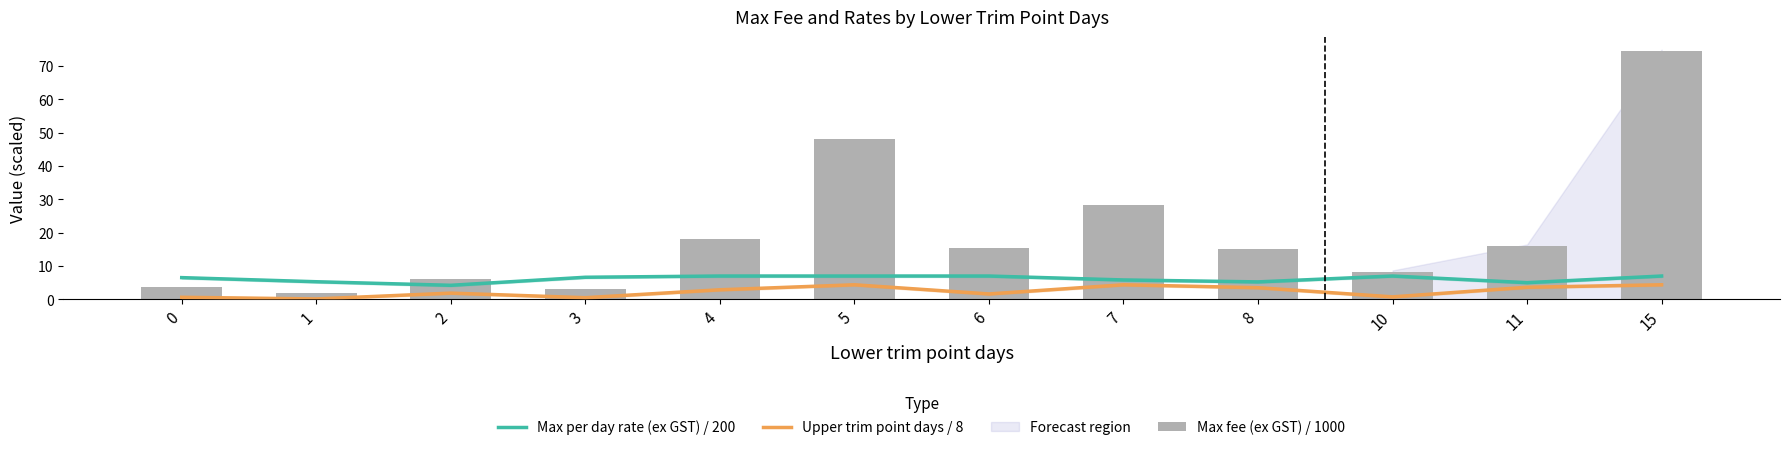

What is the difference between the maximum and minimum values in the Max fee (ex GST) / 1000 series?

72.5